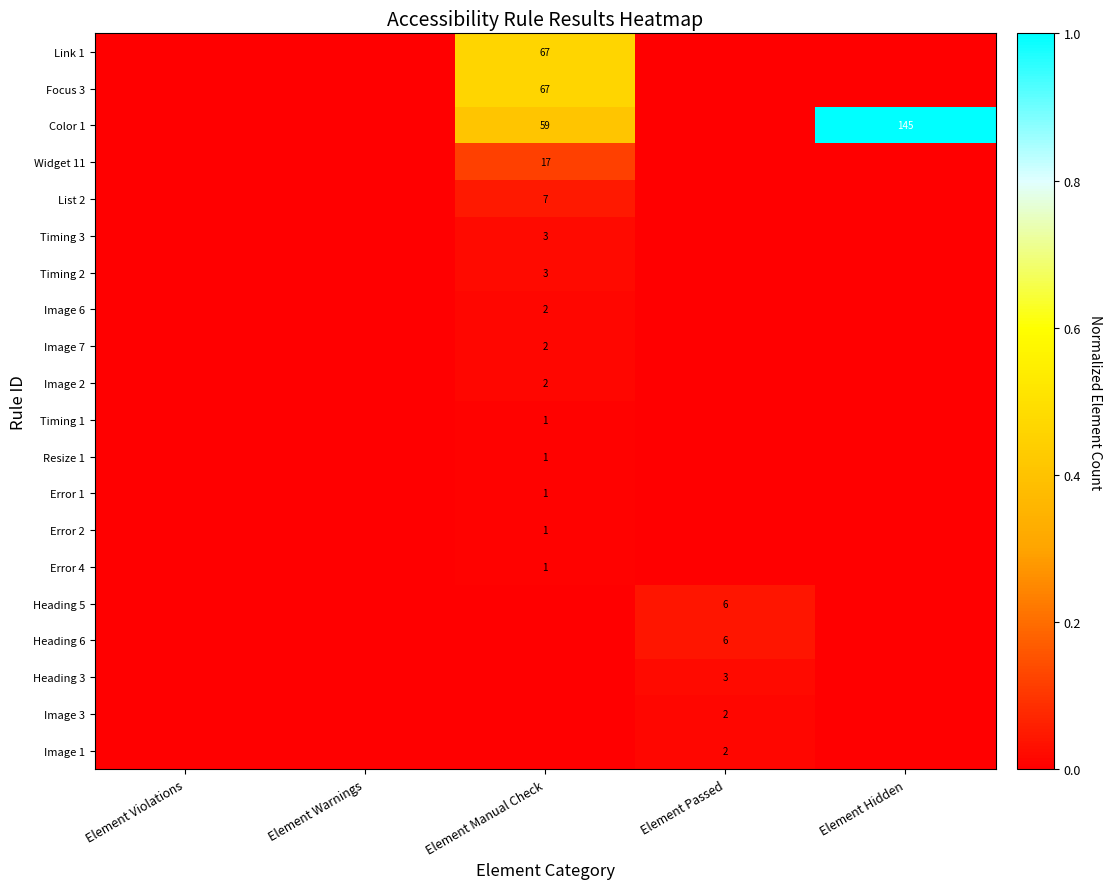

List the labels in order of Image 3 value, smallest first.

Element Violations, Element Warnings, Element Manual Check, Element Hidden, Element Passed